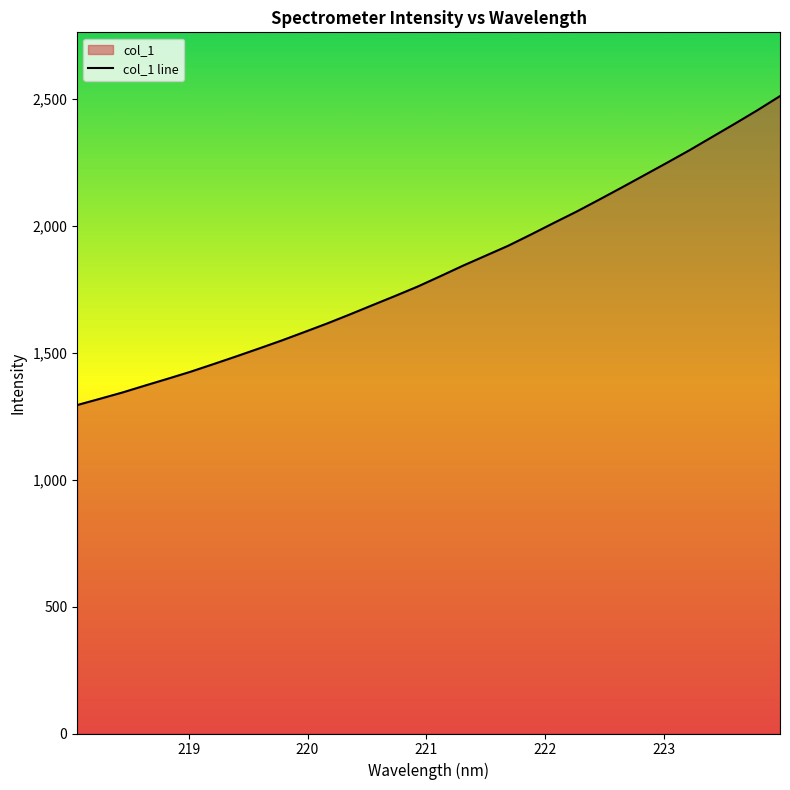

What is the greatest value displayed?

2510.8